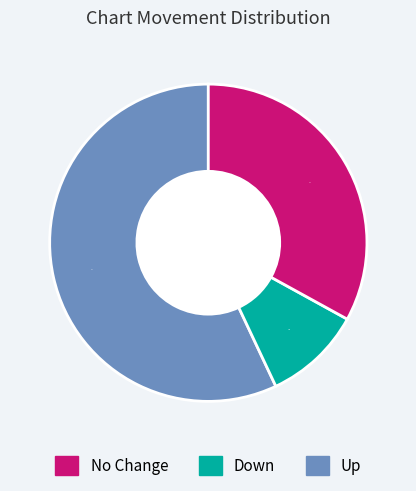

Is there a majority slice in this chart?

Yes